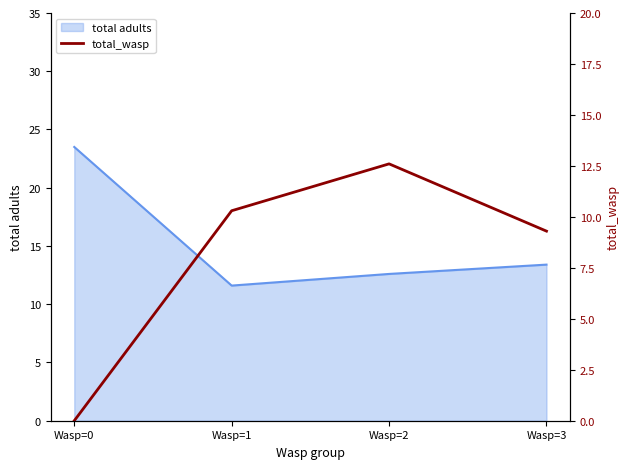

Which category has the lowest value across all series?

Wasp=0